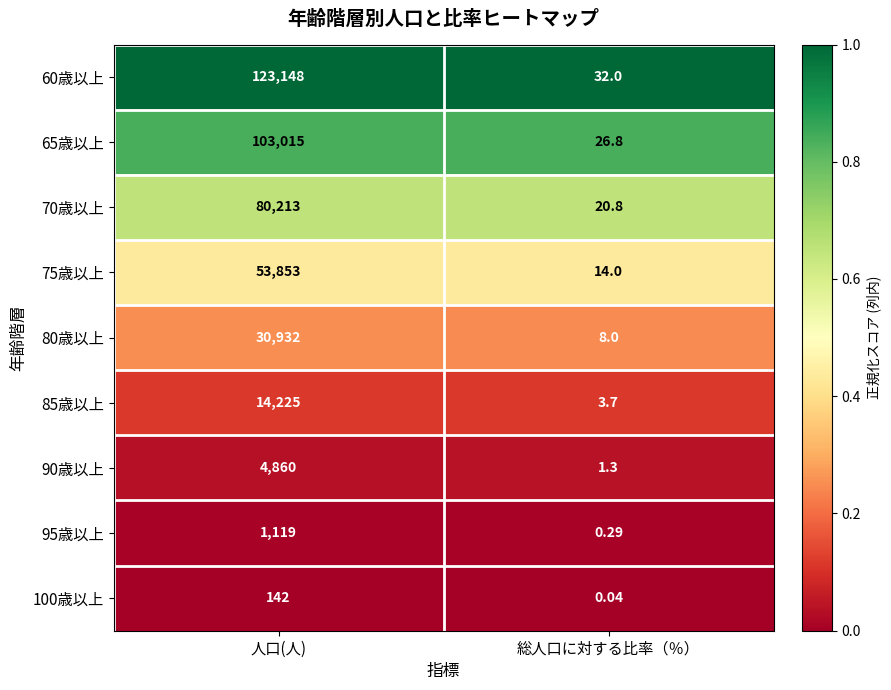

At which category is the sum across all series the highest?

人口(人)